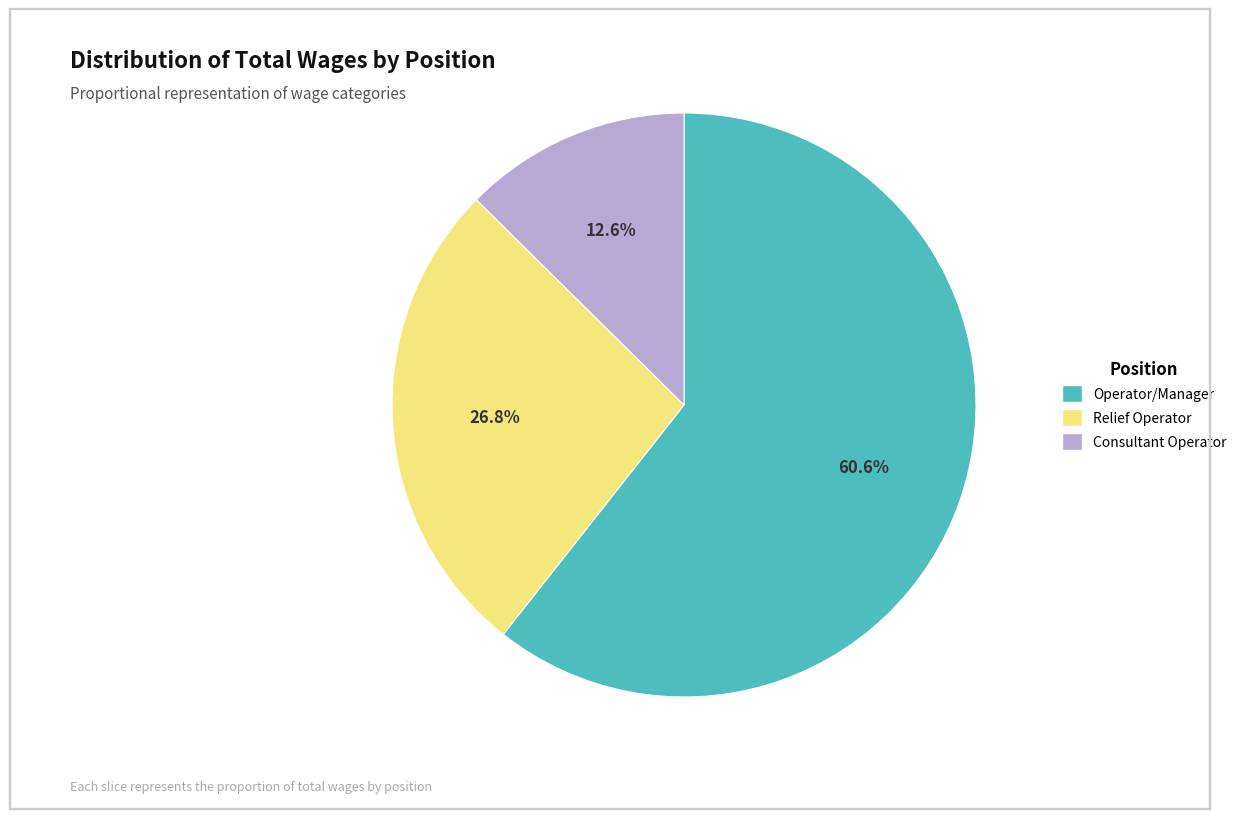

Is Relief Operator the majority of the pie?

No